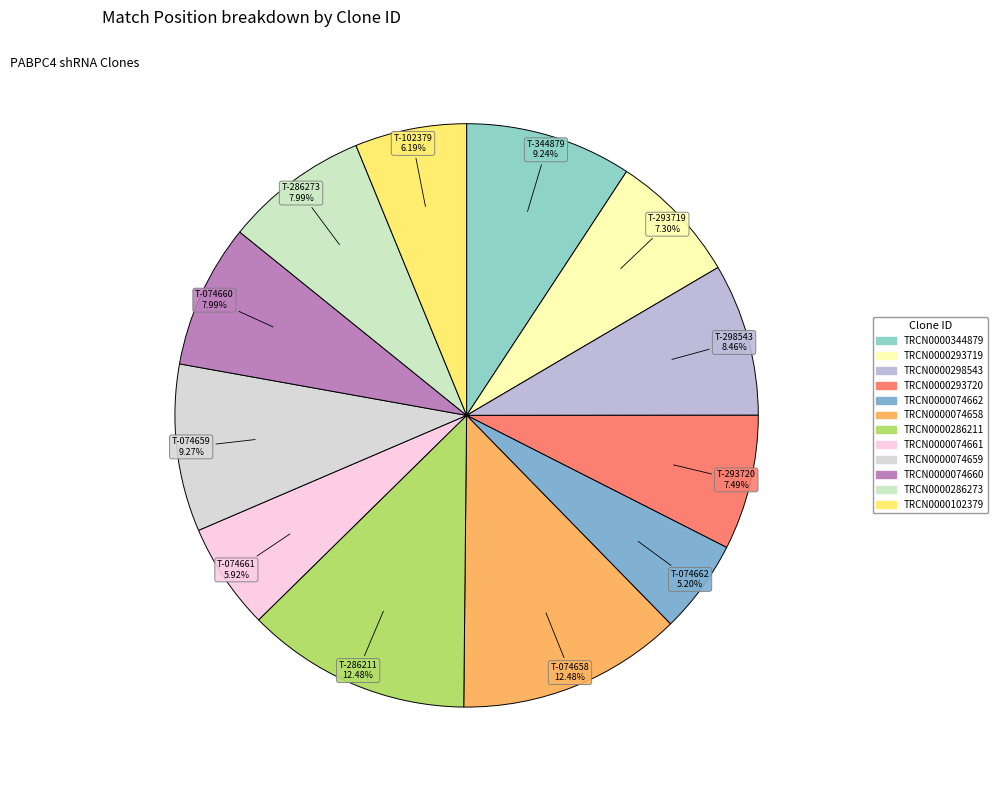

To the nearest percent, what percentage of the pie is TRCN0000293720?

7%